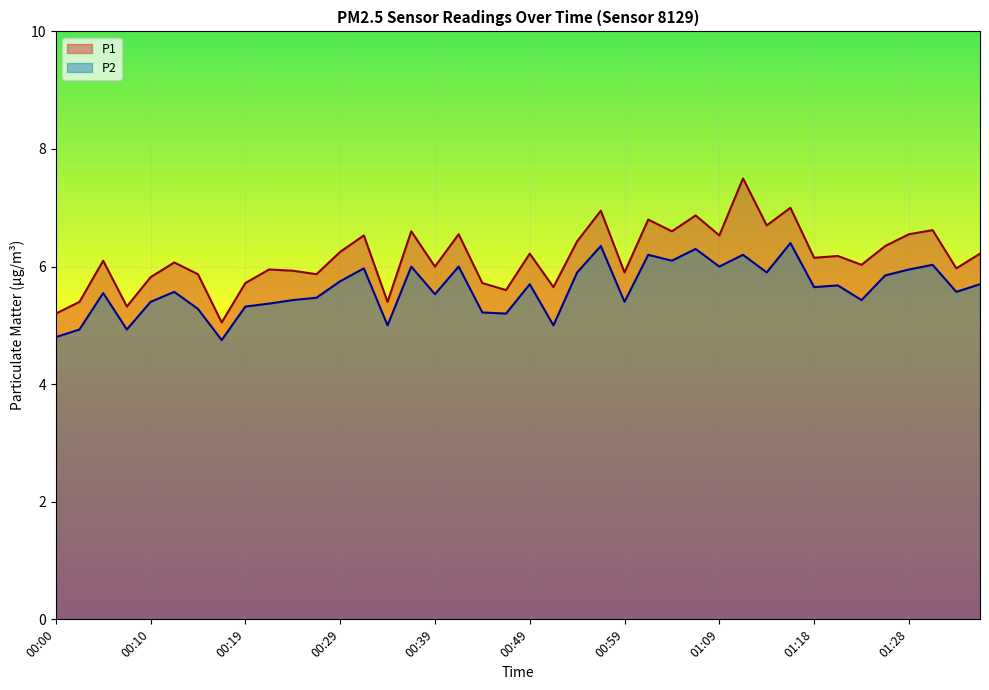

What is the total value across all series at 00:27?

11.3